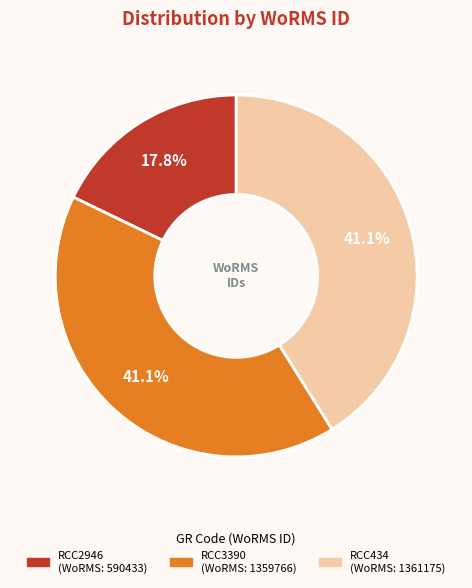

Does RCC434 represent more than half of the total?

No